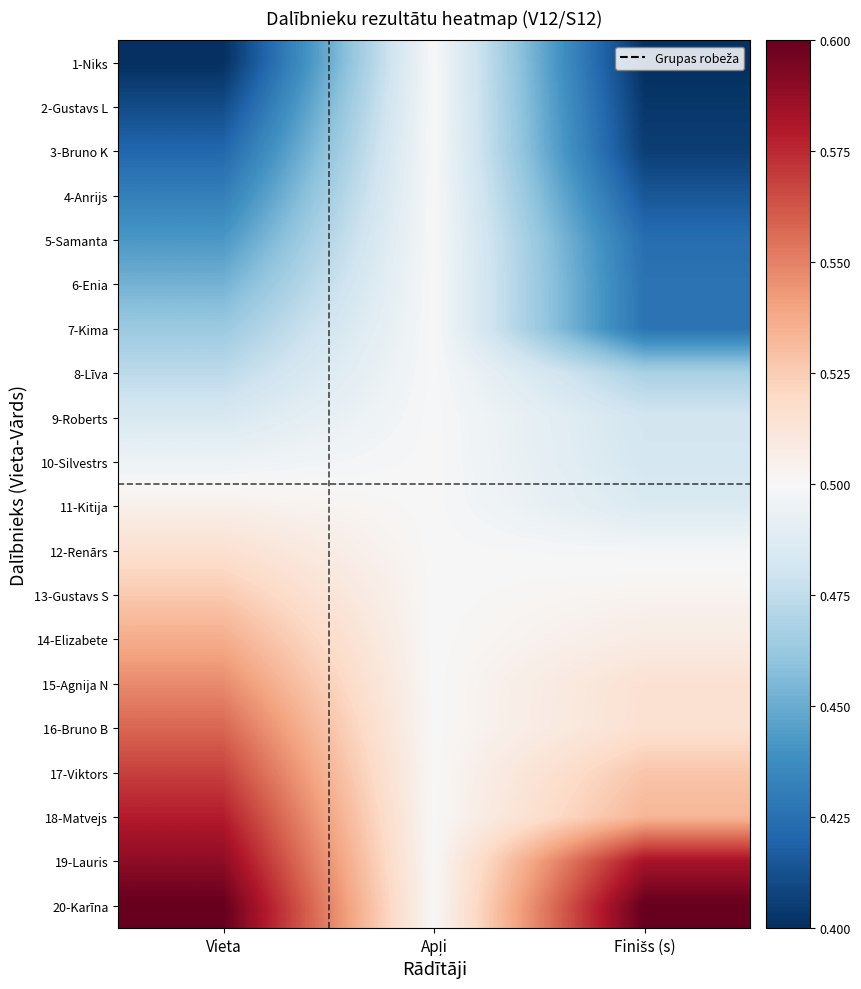

At how many categories does at least one series exceed 0?

3